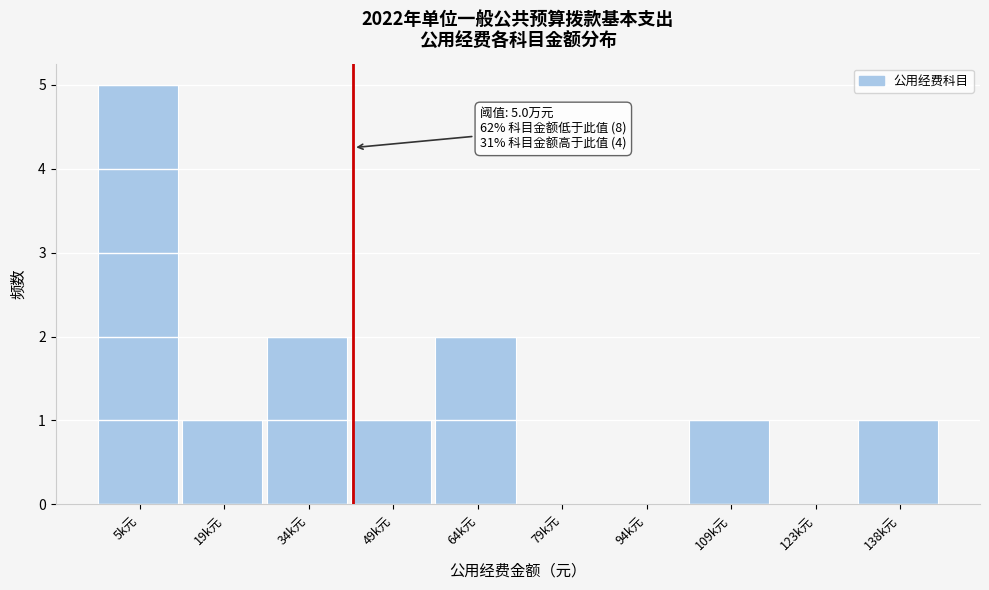

Reading left to right, what are all the values shown in this chart?

5k元=5	19k元=1	34k元=2	49k元=1	64k元=2	79k元=0	94k元=0	109k元=1	123k元=0	138k元=1